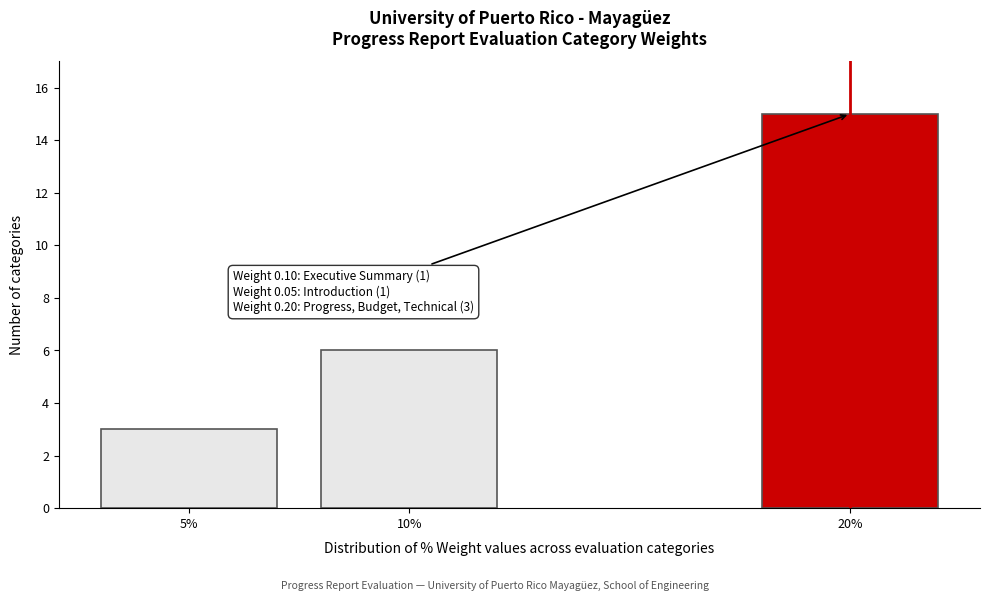

Reading left to right, list all the values displayed in this chart.

3	6	15